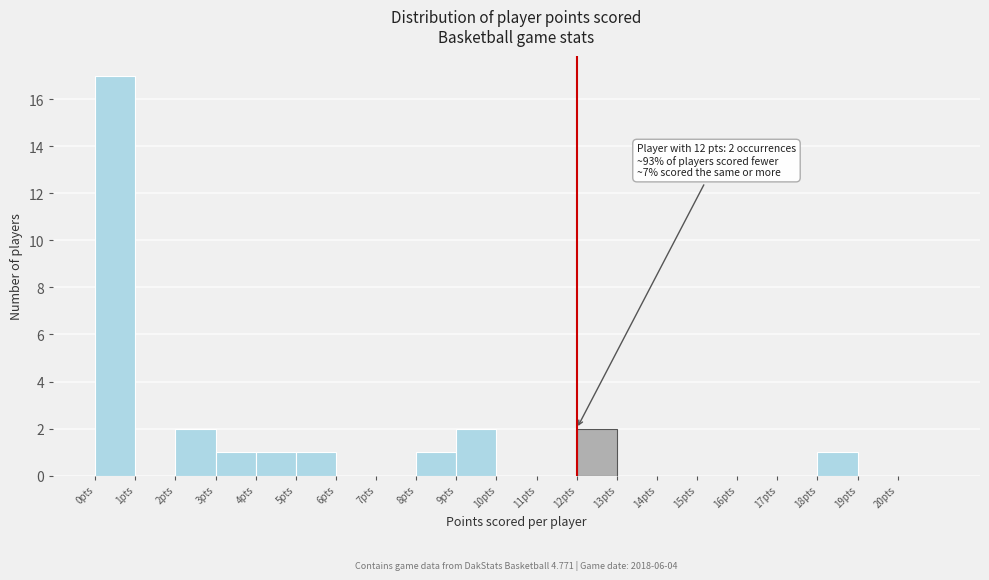

Over which range of the x-axis is the bar tallest?

0 to 1